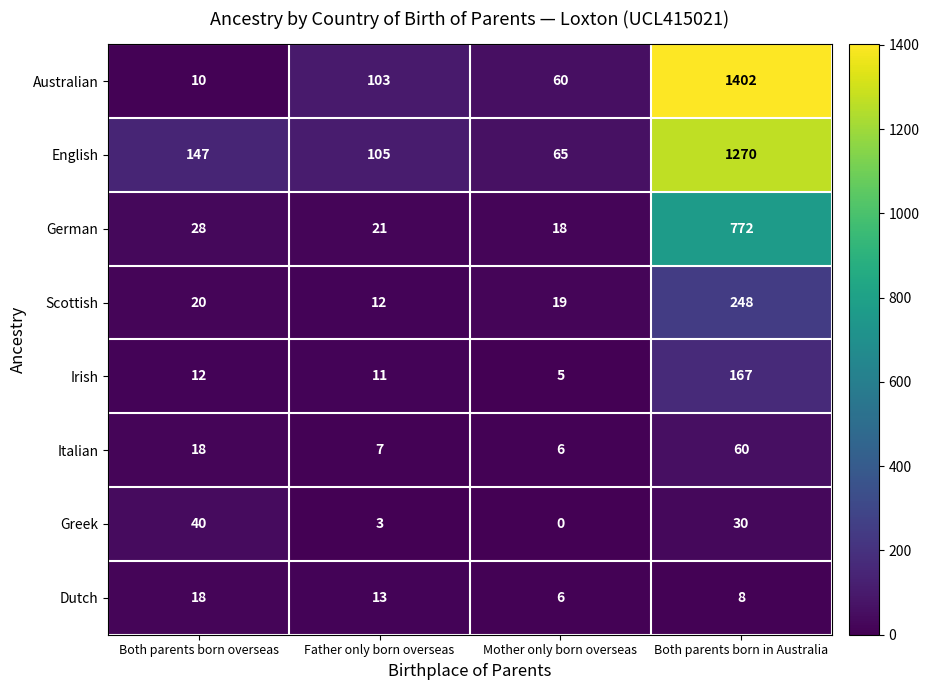

Which series has the largest total across all categories?

English